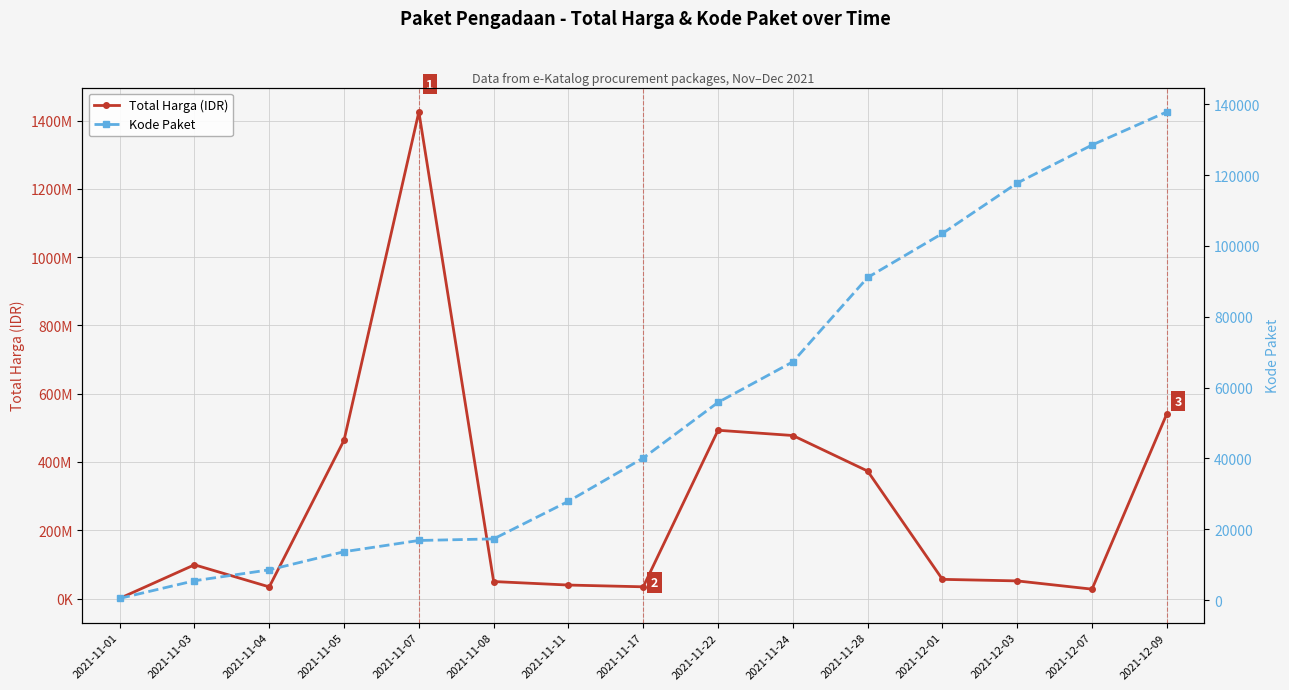

What position from the right is 2021-11-07?

11